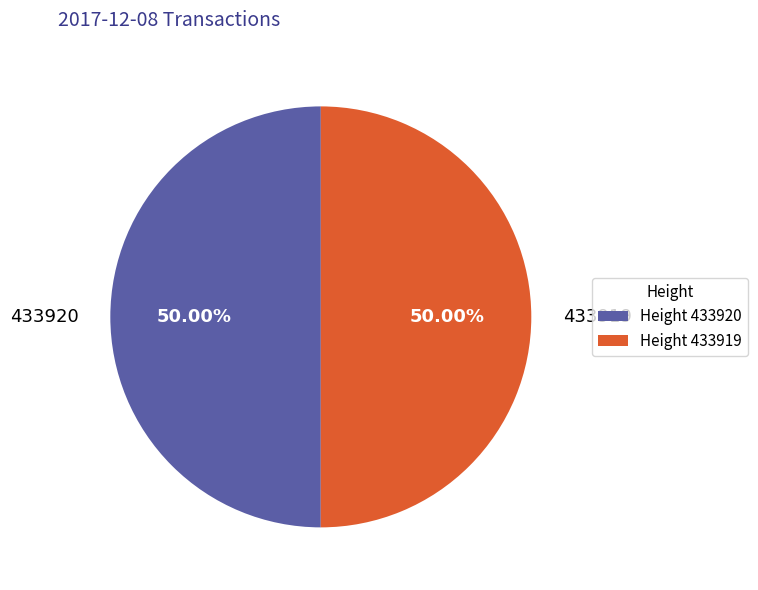

Do 433919 and 433920 together represent more than half of the pie?

Yes